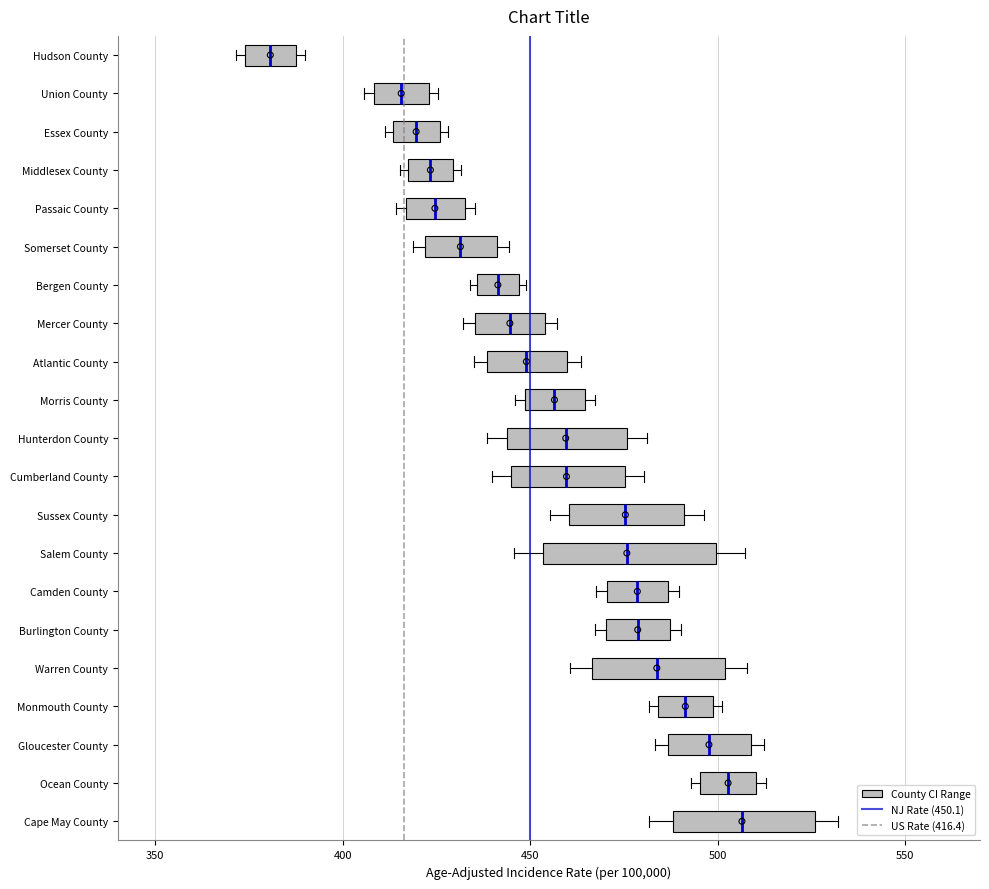

Reading bottom to top, transcribe this box plot: for each box, give where its median line is, the range the box spans, and where its two whiskers end, as read against the x-axis. The values are not printed on the chart, so give them approximately, as read against the axis.

Cape May County: median 505, box 490 to 525, whiskers 480 to 530
Ocean County: median 505, box 495 to 510, whiskers 495 (just left of the box's left edge) to 515
Gloucester County: median 500, box 485 to 510, whiskers 485 (just left of the box's left edge) to 515
Monmouth County: median 490, box 485 to 500, whiskers 480 to 500 (just right of the box's right edge)
Warren County: median 485, box 465 to 500, whiskers 460 to 510
Burlington County: median 480, box 470 to 485, whiskers 465 to 490
Camden County: median 480, box 470 to 485, whiskers 470 (just left of the box's left edge) to 490
Salem County: median 475, box 455 to 500, whiskers 445 to 505
Sussex County: median 475, box 460 to 490, whiskers 455 to 495
Cumberland County: median 460, box 445 to 475, whiskers 440 to 480
Hunterdon County: median 460, box 445 to 475, whiskers 440 to 480
Morris County: median 455, box 450 to 465, whiskers 445 to 465 (just right of the box's right edge)
Atlantic County: median 450, box 440 to 460, whiskers 435 to 465
Mercer County: median 445, box 435 to 455, whiskers 430 to 455 (just right of the box's right edge)
Bergen County: median 440, box 435 to 445, whiskers 435 (just left of the box's left edge) to 450
Somerset County: median 430, box 420 to 440, whiskers 420 (just left of the box's left edge) to 445
Passaic County: median 425, box 415 to 435, whiskers 415 (just left of the box's left edge) to 435 (just right of the box's right edge)
Middlesex County: median 425, box 415 to 430, whiskers 415 (just left of the box's left edge) to 430 (just right of the box's right edge)
Essex County: median 420, box 415 to 425, whiskers 410 to 430
Union County: median 415, box 410 to 425, whiskers 405 to 425 (just right of the box's right edge)
Hudson County: median 380, box 375 to 390, whiskers 370 to 390 (just right of the box's right edge)